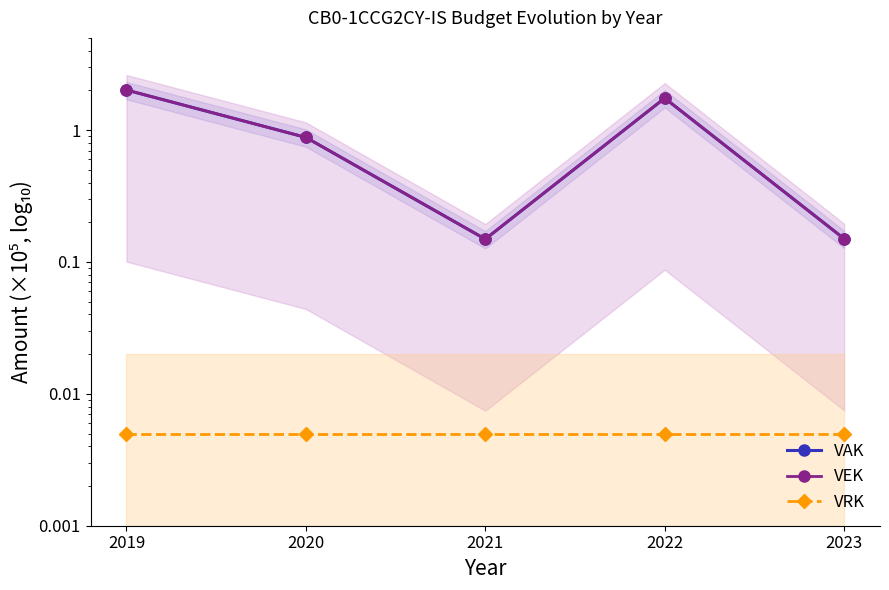

What is the total value across all series at 2021?

0.3